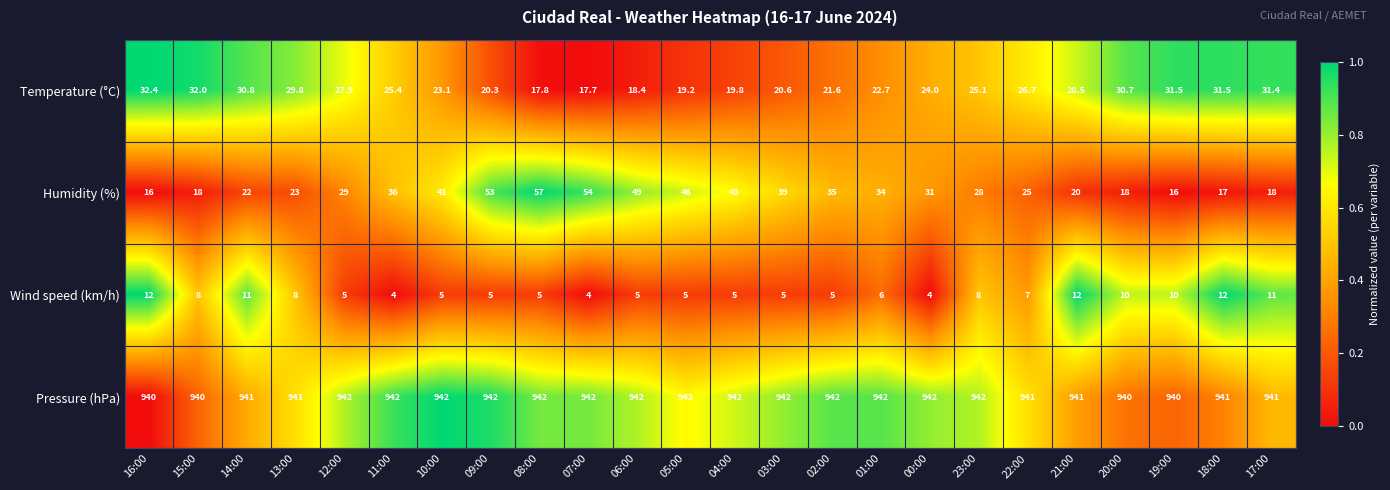

What is the difference between the Wind speed (km/h) values at 01:00 and 04:00?

1.0